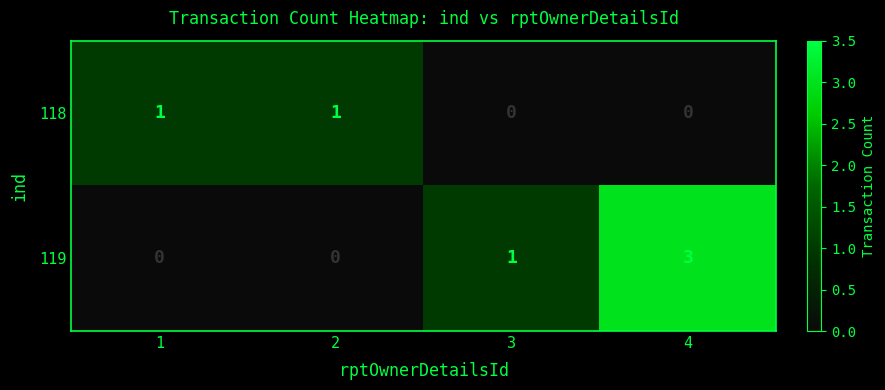

Reading left to right, list all the values displayed in this chart.

118: 1	1	0	0
119: 0	0	1	3